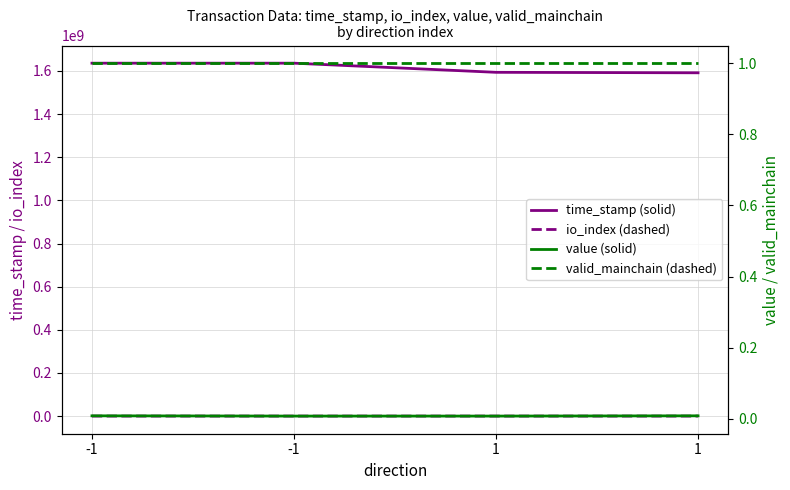

Reading right to left, extract all data points from this chart.

time_stamp (solid): 1591406785.0	1593618721.0	1635987399.0	1635988137.0
io_index (dashed): 1.0	1.0	1230.0	231.0
value (solid): 0.0	0.0	0.0	0.0
valid_mainchain (dashed): 1.0	1.0	1.0	1.0